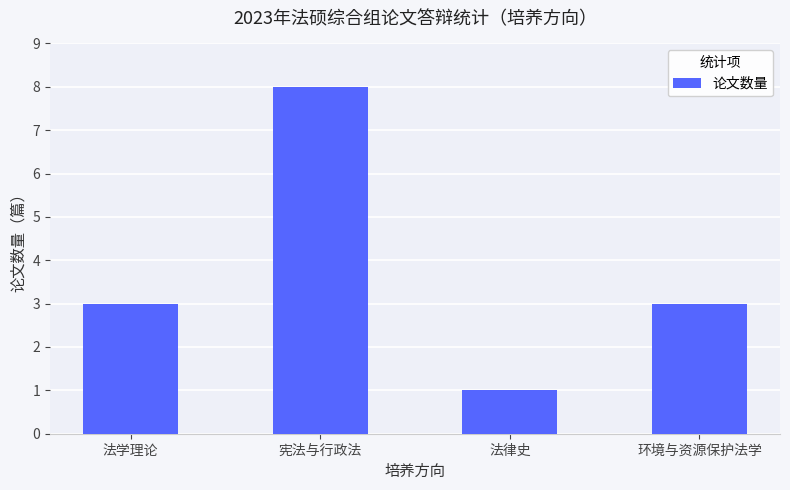

Are the bars grouped side by side (vs. stacked)?

No